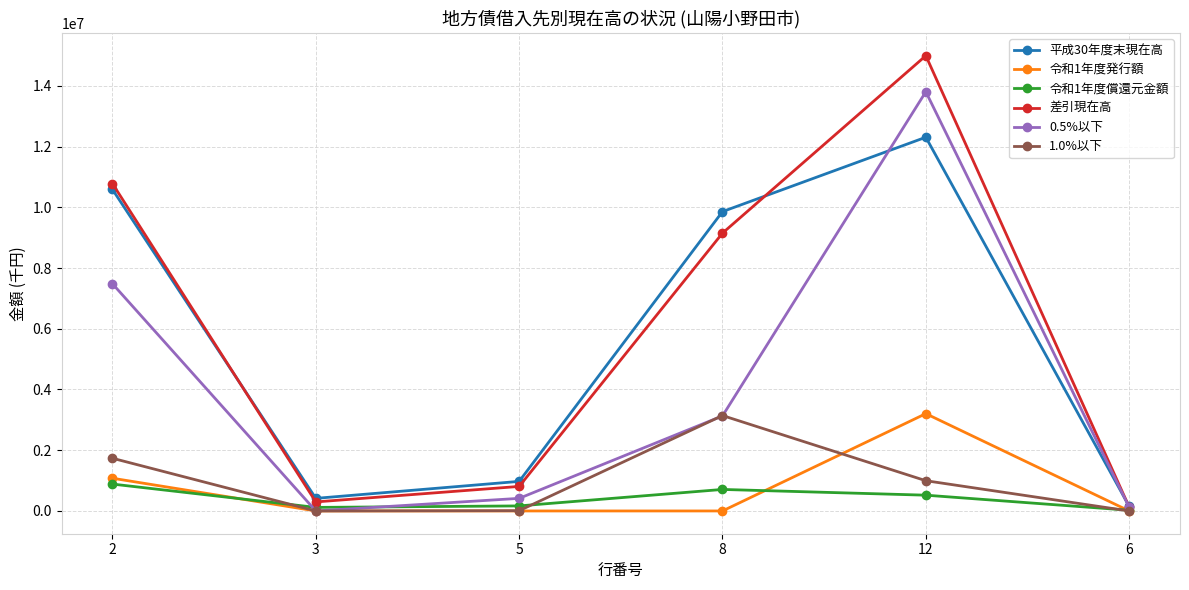

The value of 令和1年度償還元金額 at 2 is 885063. True or false?

True